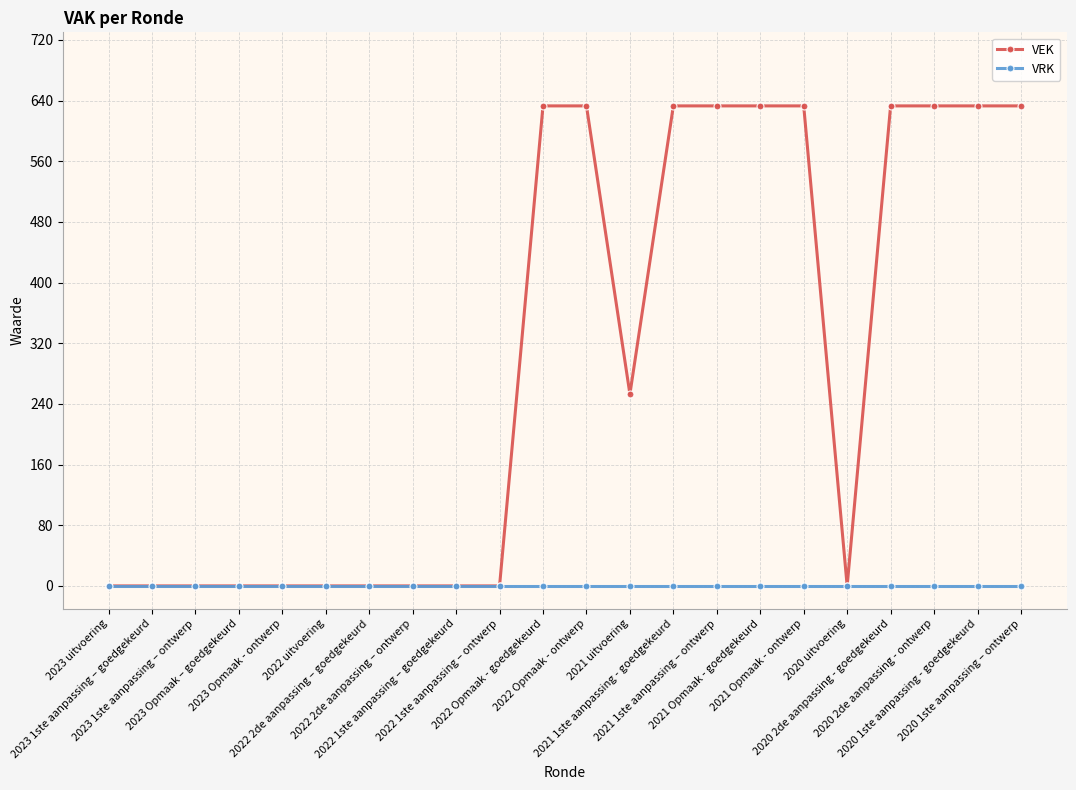

Which series has the largest total across all categories?

VEK